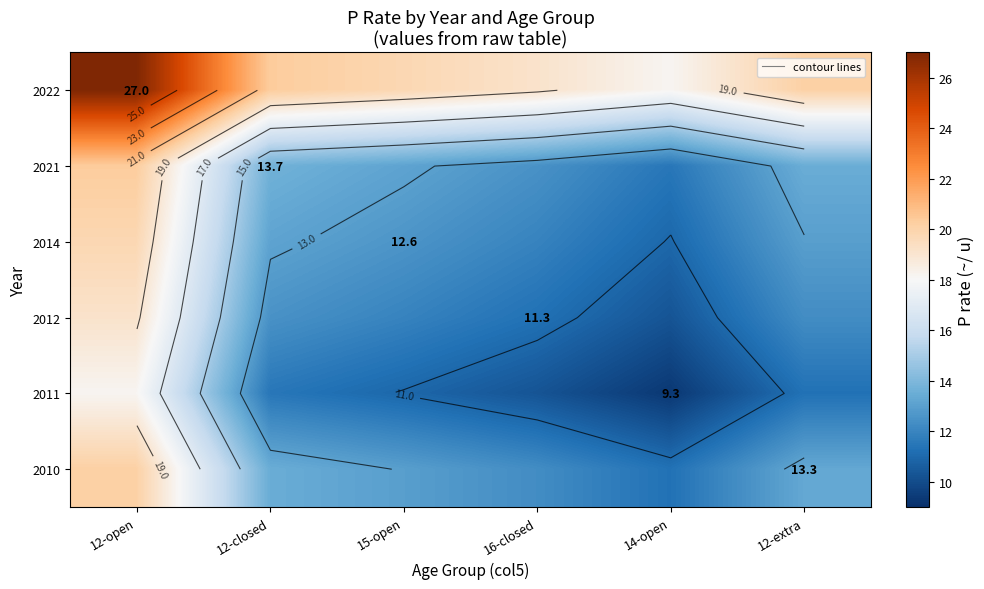

Is the value of 2010 at 15-open greater than the value of 2011 at 14-open?

Yes